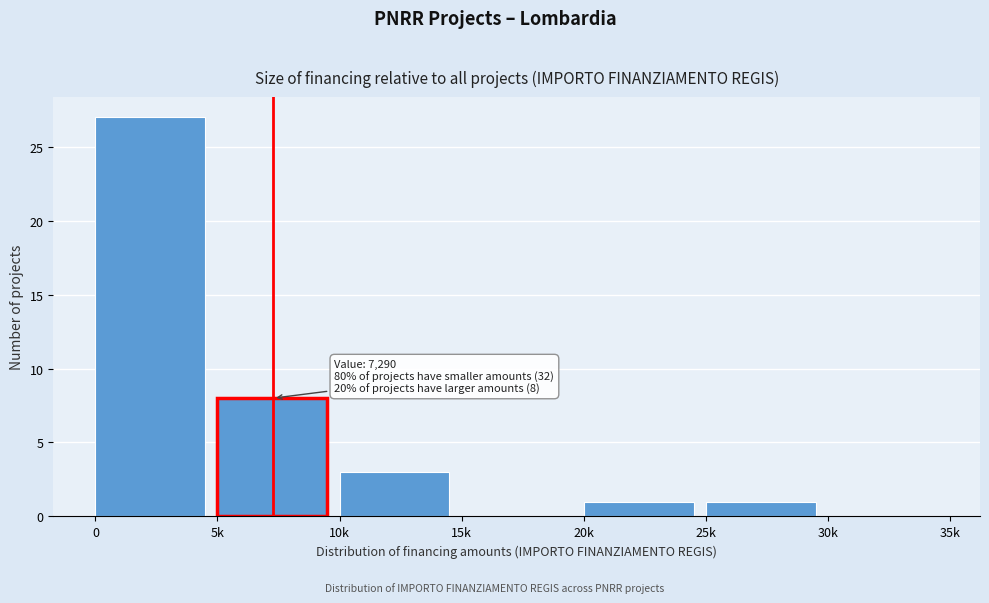

Reading left to right, what are all the values shown in this chart?

0=27	5k=8	10k=3	15k=0	20k=1	25k=1	30k=0